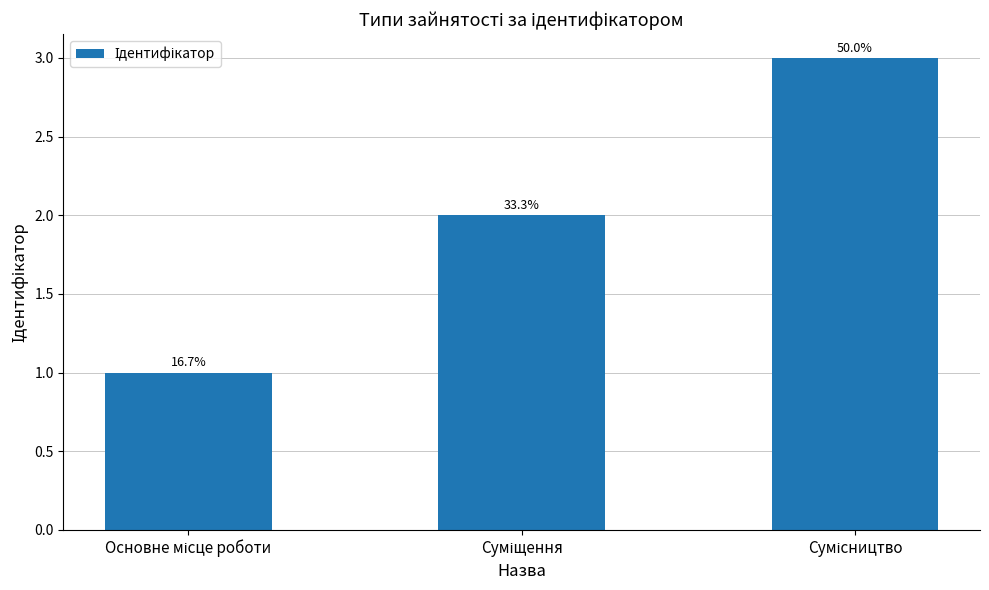

What is the label of the 3rd bar from the left?

Сумісництво